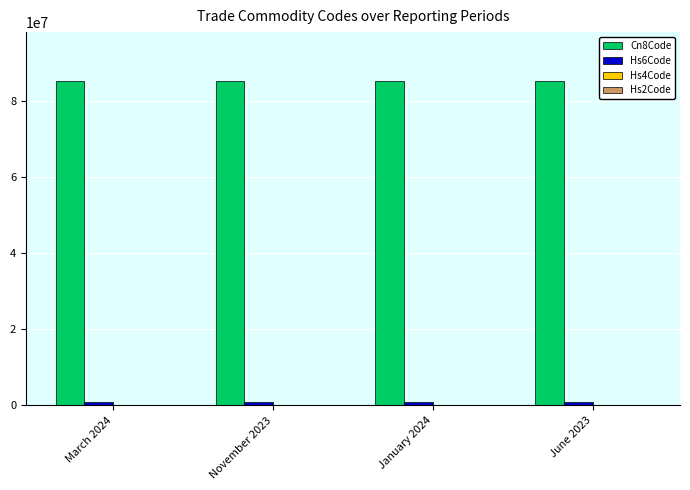

Which series has the largest total across all categories?

Cn8Code